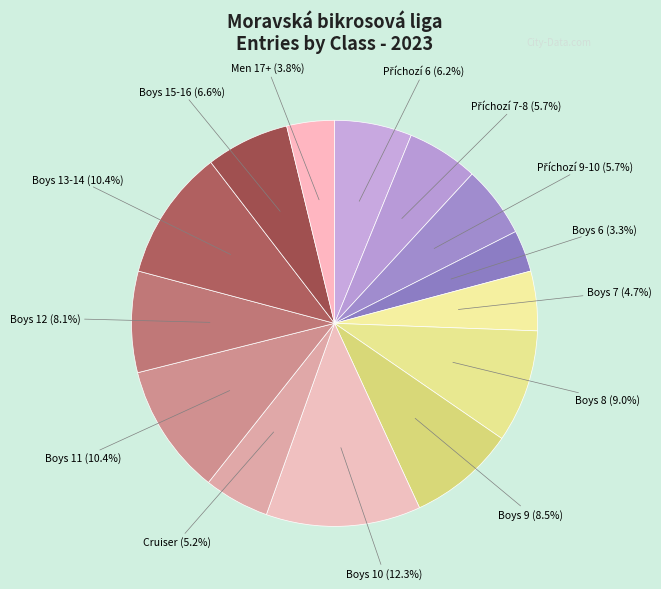

Which category has the biggest portion of the pie?

Boys 10